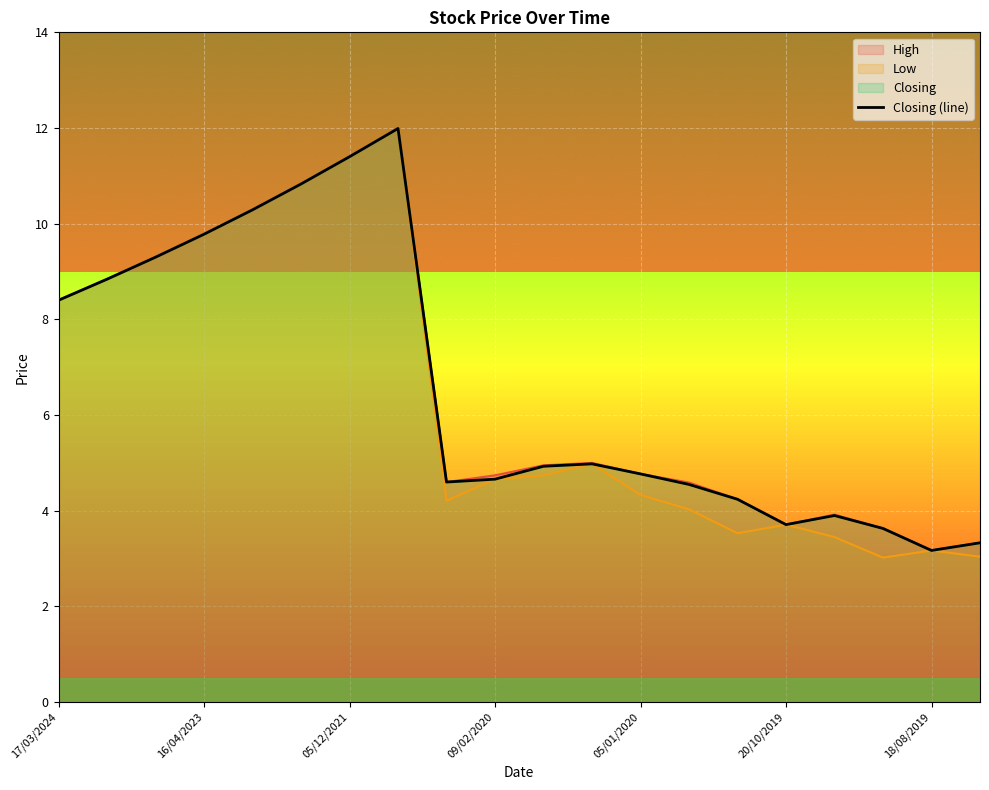

How many data points are above 4?

15